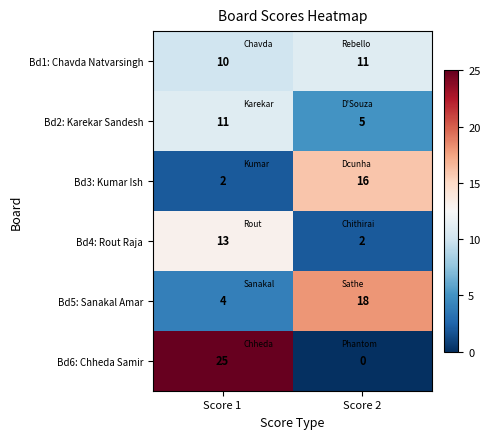

What is the total value across all series at Score 1?

65